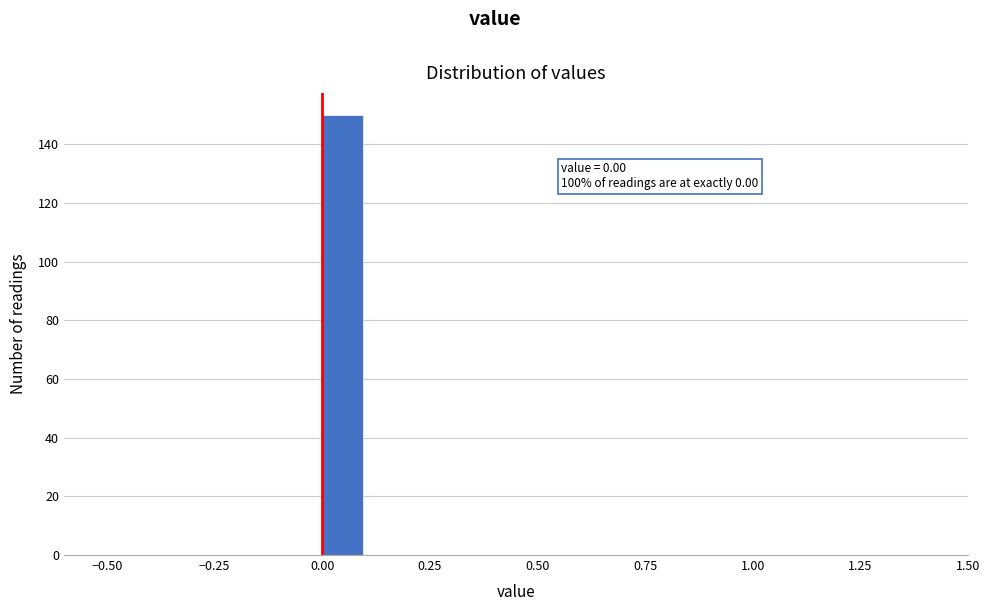

Read against the x-axis, roughly where is the centre of the tallest bar?

0.05